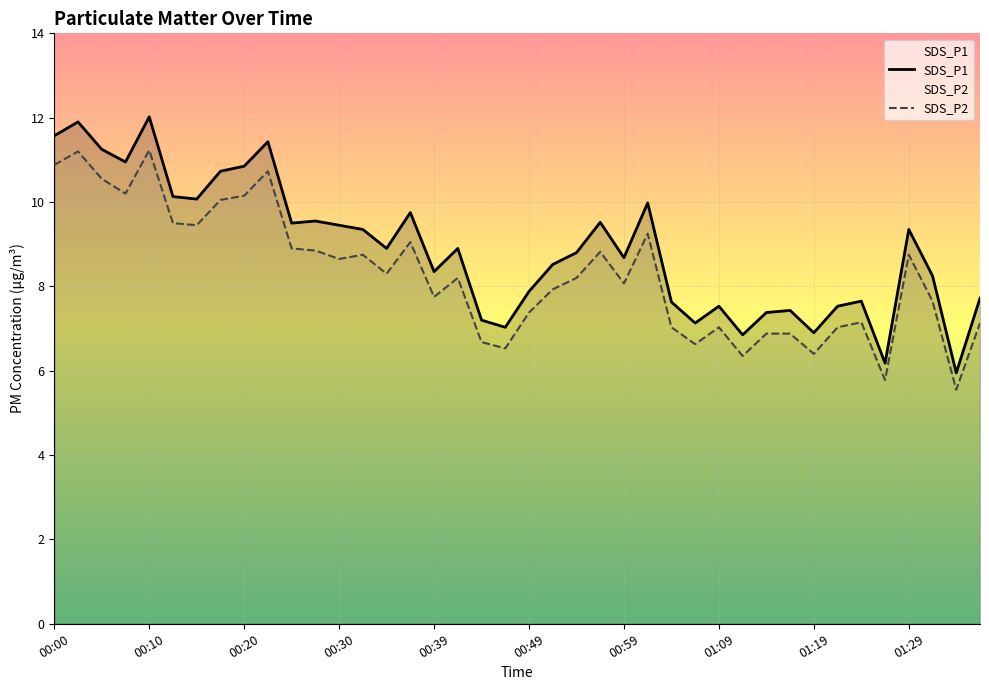

What is the highest value of the SDS_P1 series?

12.0